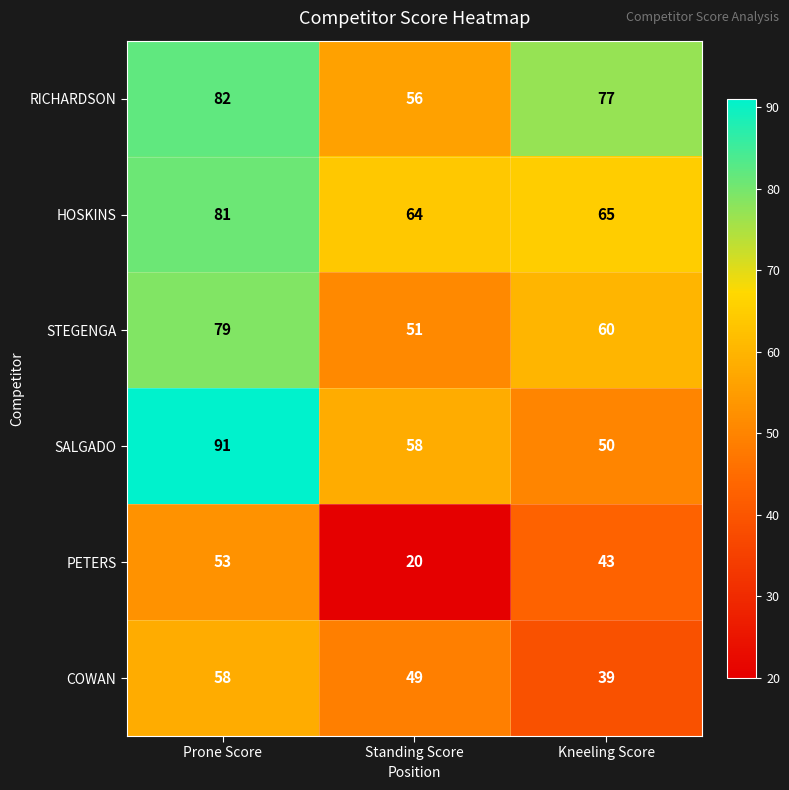

Rank the series by their maximum value, from highest to lowest.

SALGADO, RICHARDSON, HOSKINS, STEGENGA, COWAN, PETERS